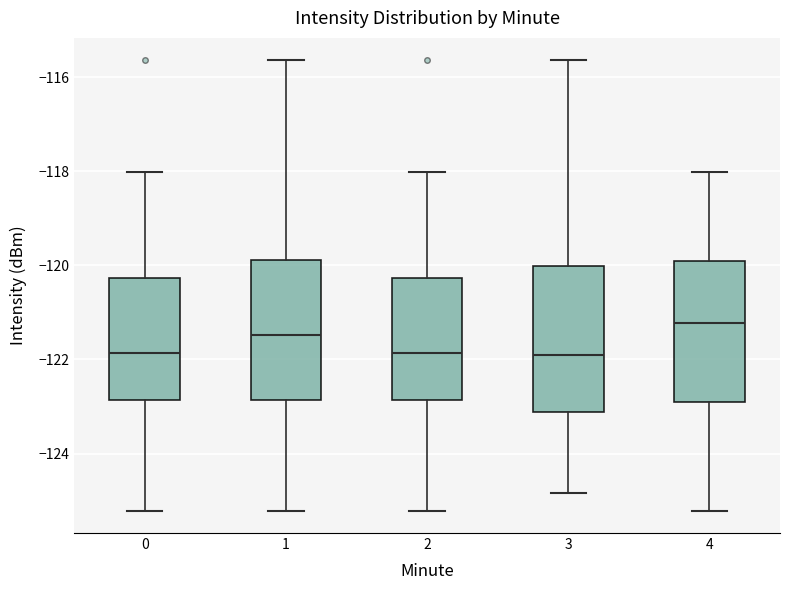

Where does the median line of the box at x = 2 sit on the y-axis? The values are not printed on the chart, so give them approximately, as read against the axis.

-121.8